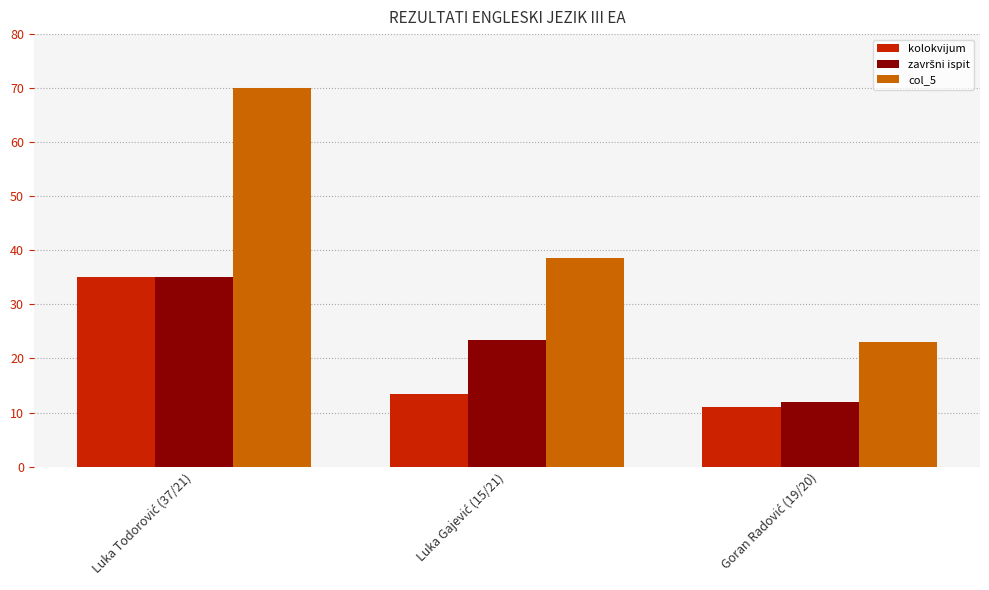

Which series has the largest total across all categories?

col_5